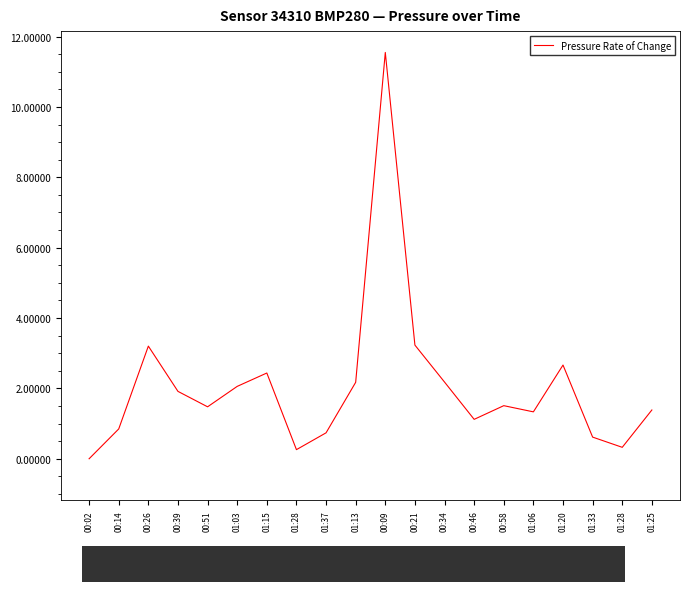

How many data points does each series have?

20